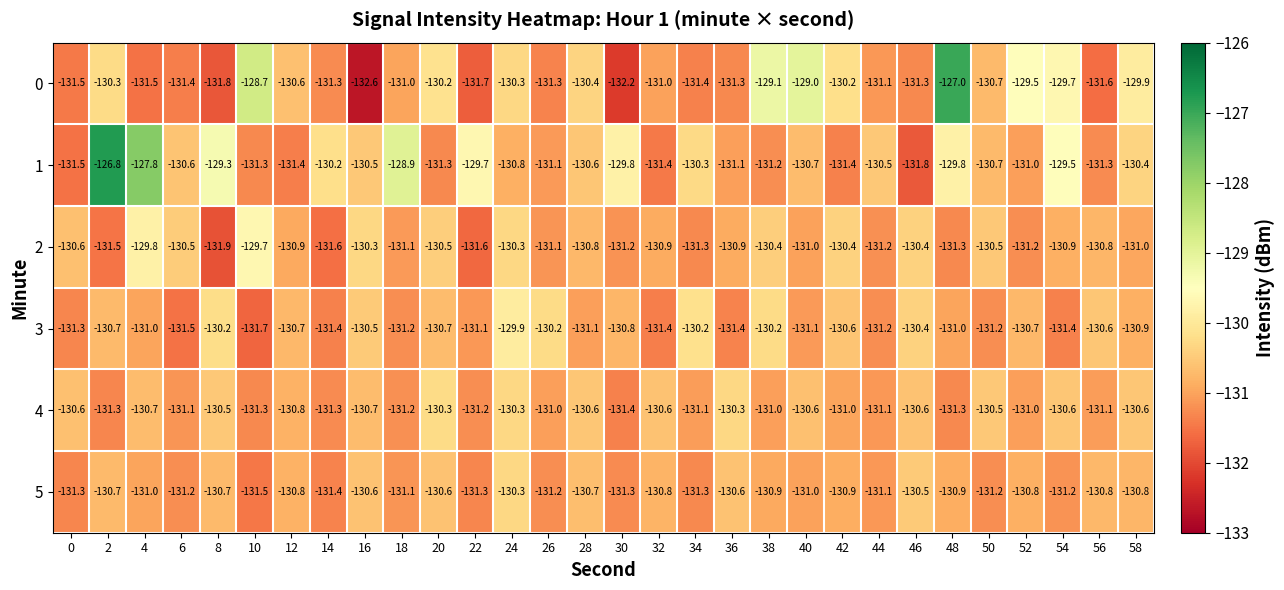

What is the difference between the highest and lowest values at 54?

1.9